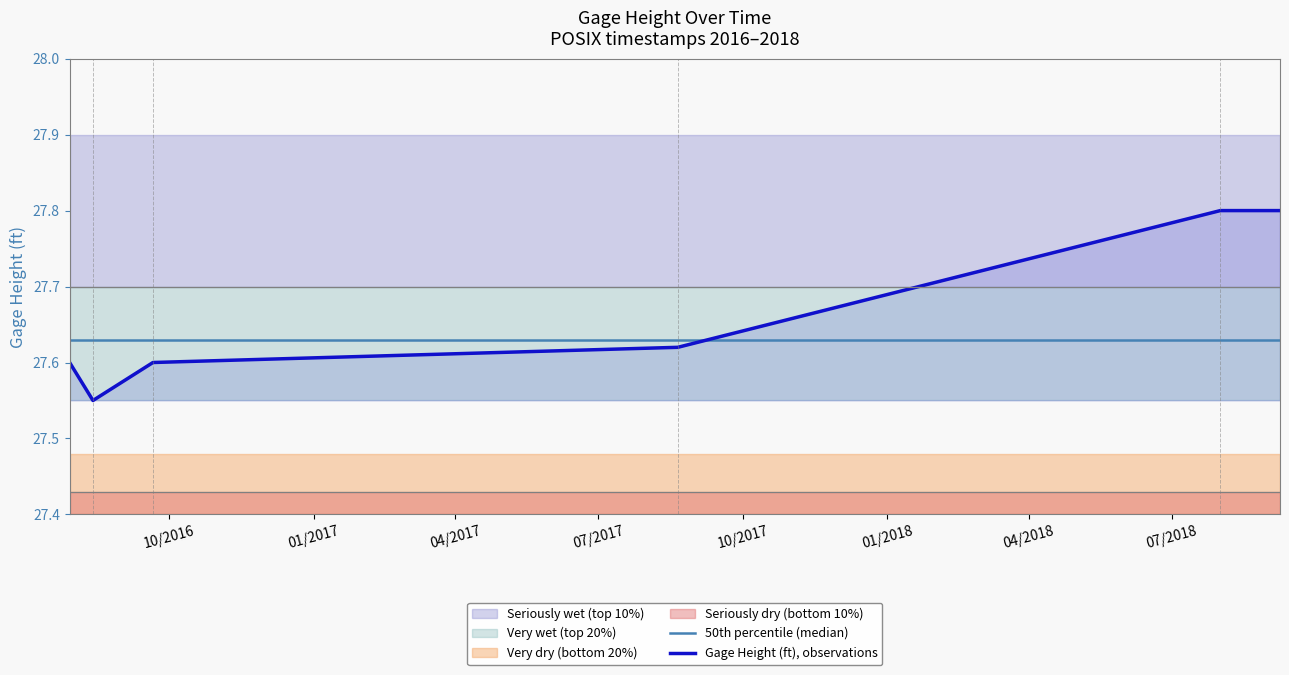

How many intersections are there between 50th percentile (median) and Gage Height (ft), observations?

1